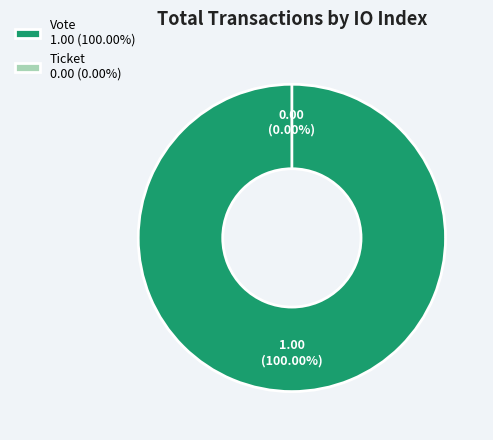

To the nearest percent, what percentage of the pie is Vote?

100%